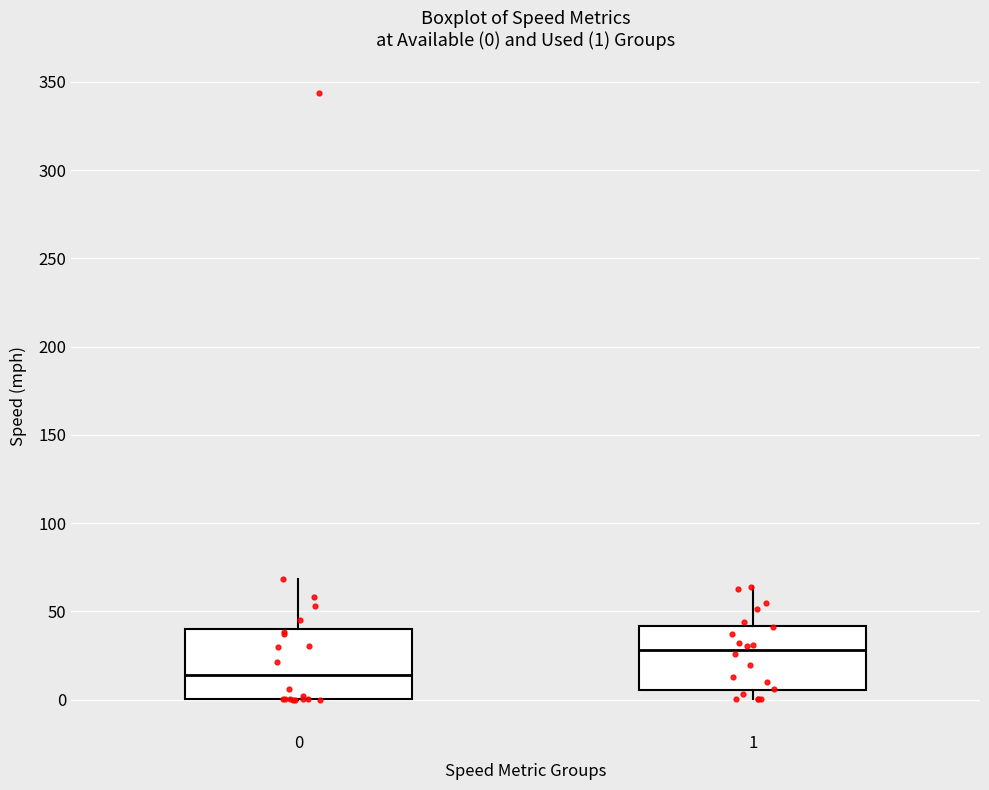

Which box's median line is the lowest?

0